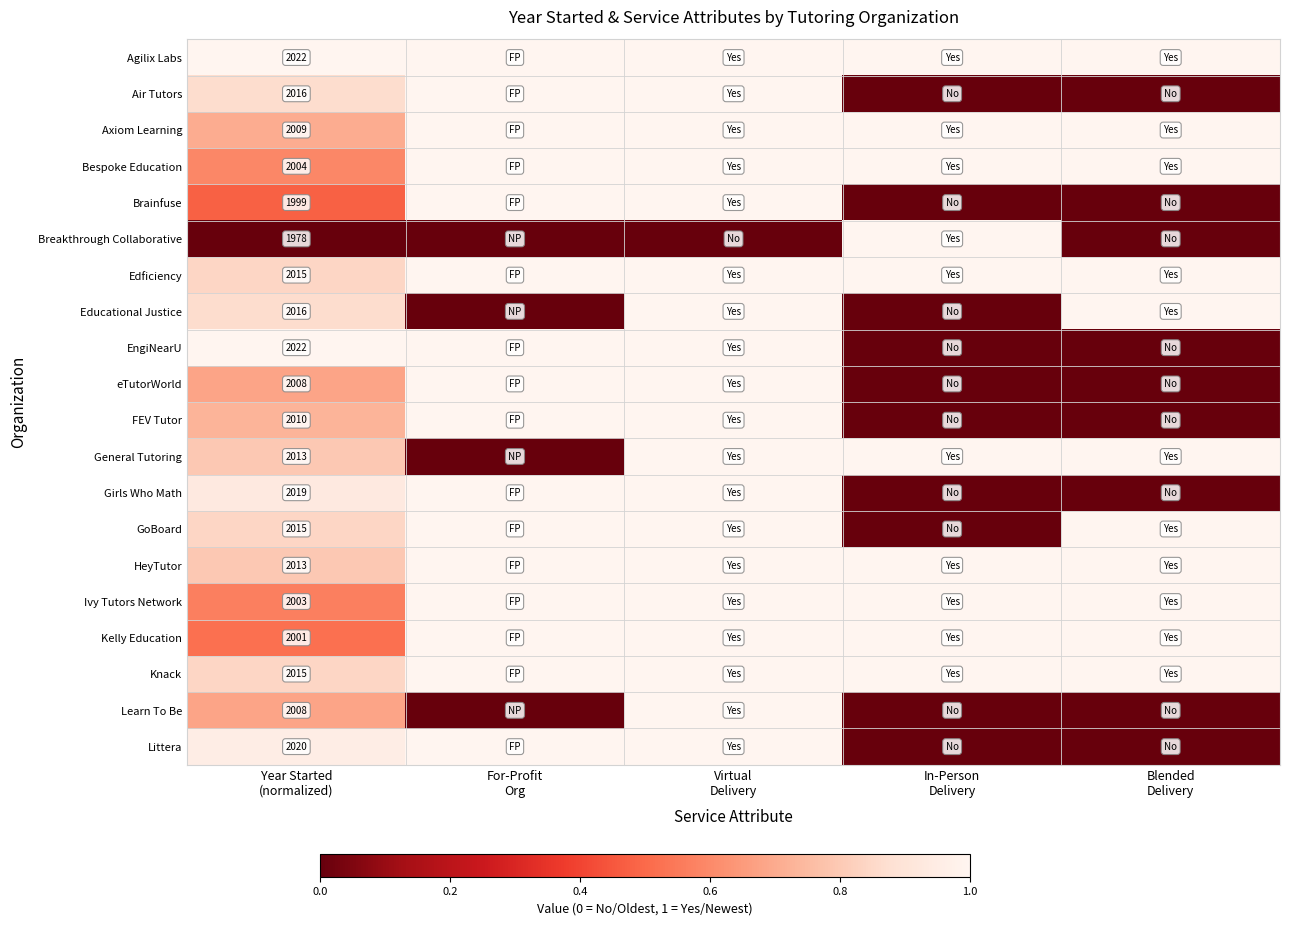

Where is Knack nearest to the value 0?

Year Started (normalized)